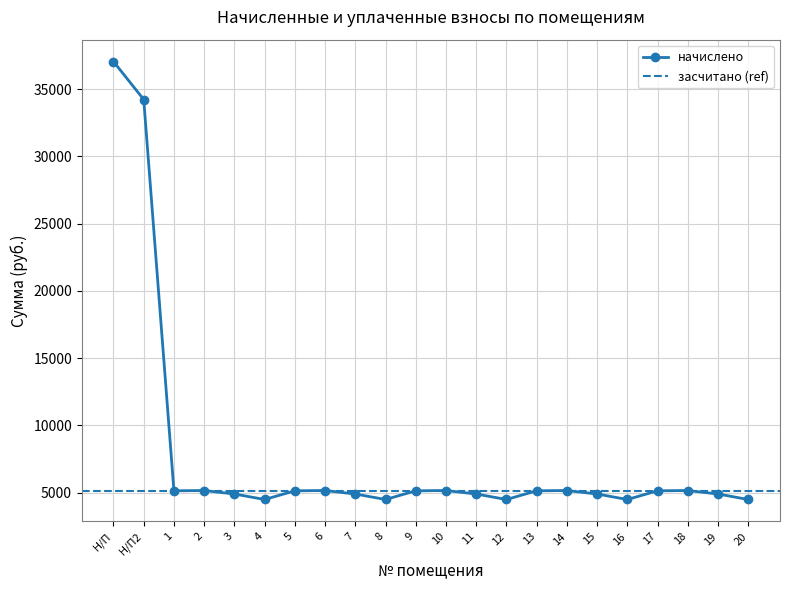

Which has a higher value, 12 or 8?

12